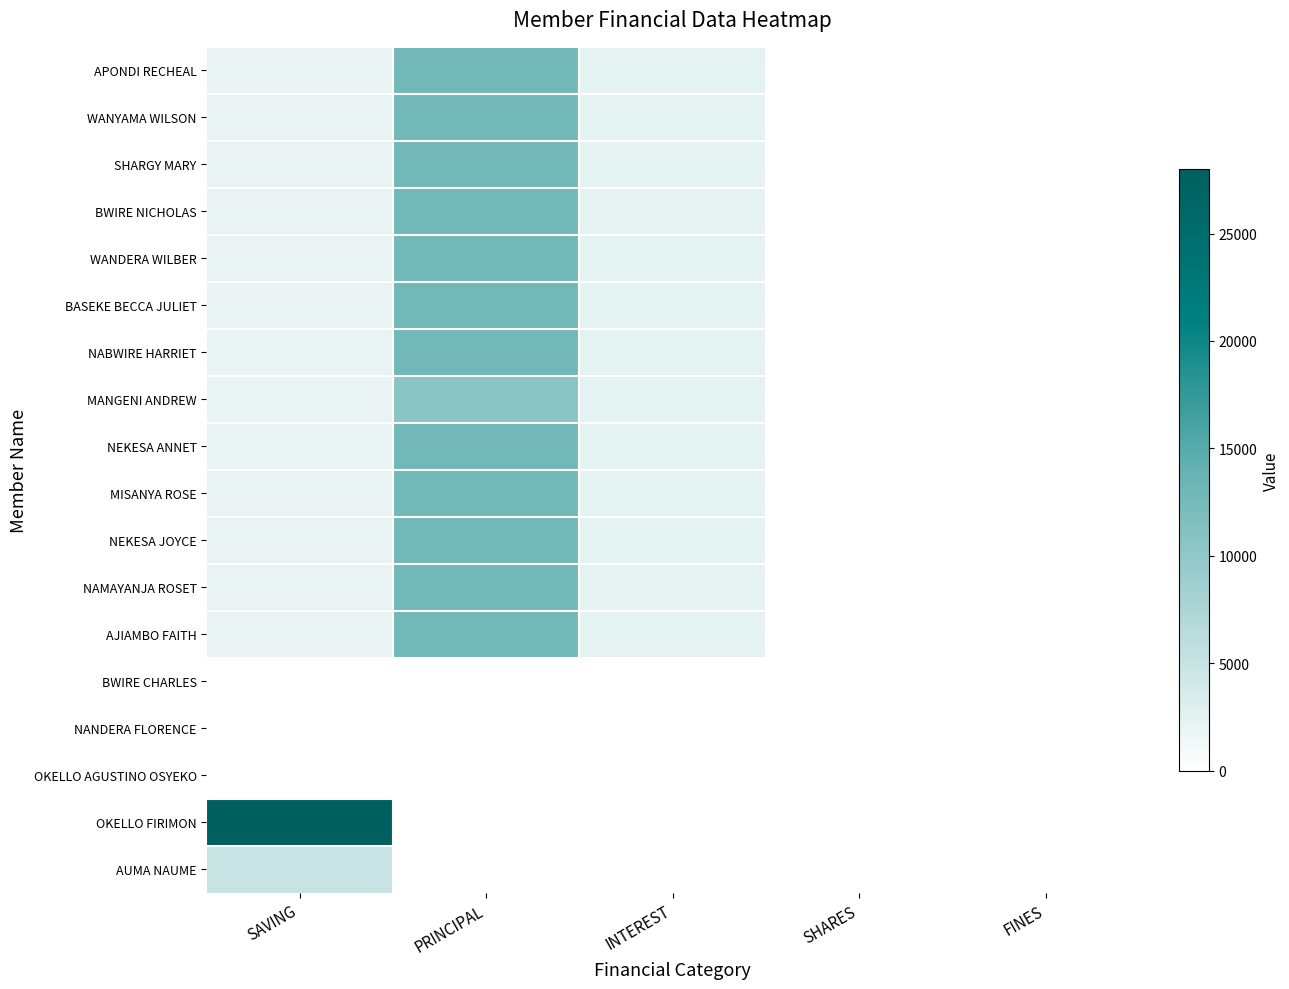

Which has a higher value, SHARES or FINES?

SHARES